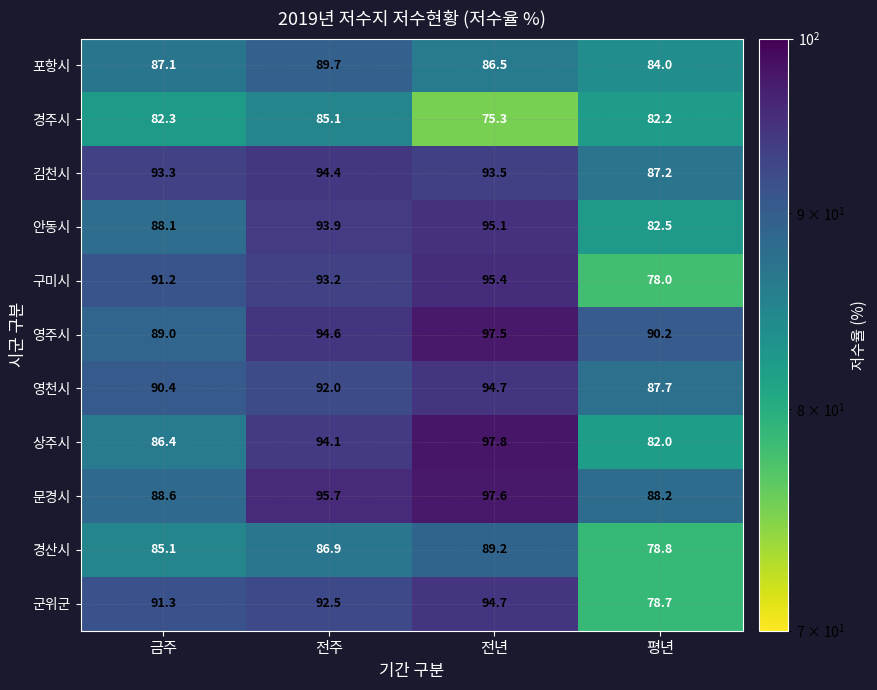

What value does the 영주시 series have at 전년?

97.5